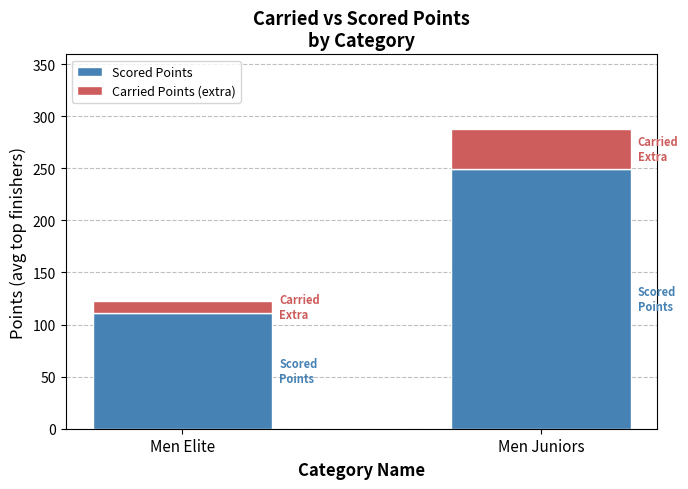

What are all the series names shown in the legend?

Scored Points, Carried Points (extra)